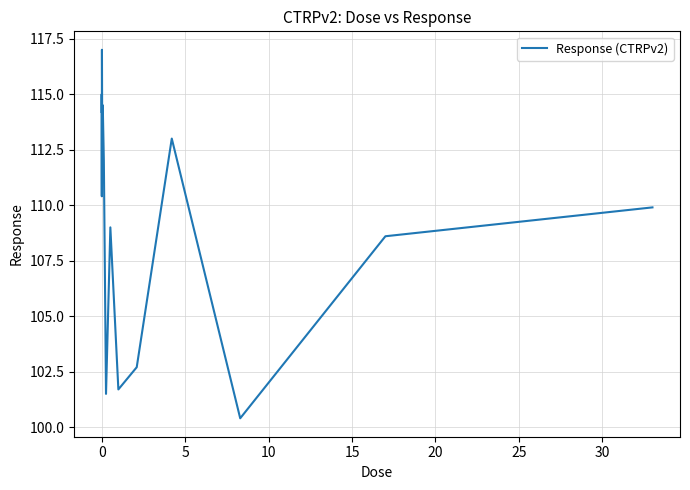

What is the minimum value shown in the chart?

100.4